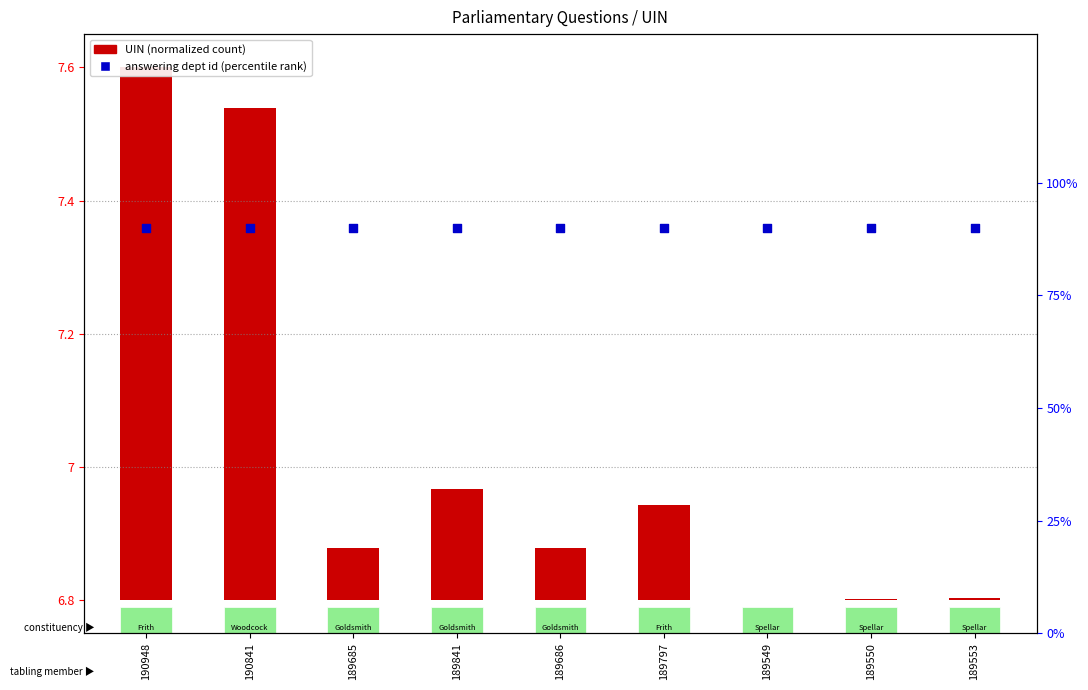

At which category is the sum across all series the highest?

190948